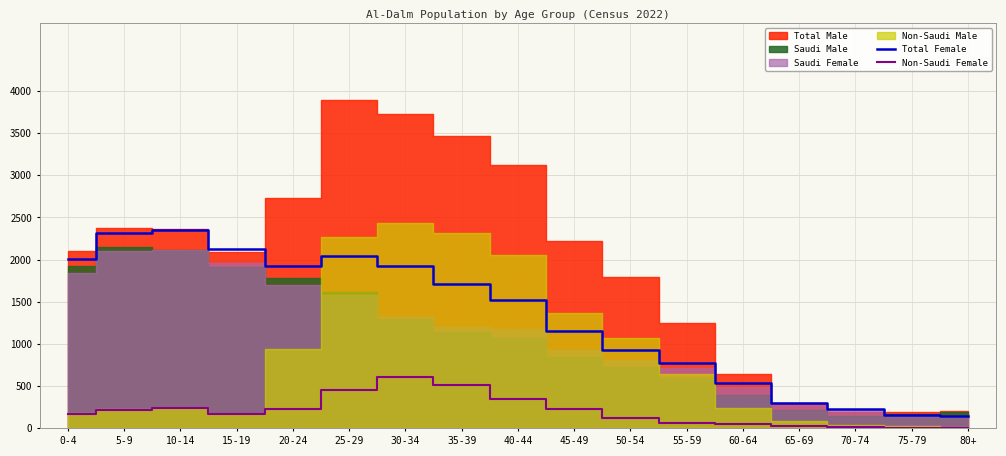

True or false: Total Female and Non-Saudi Female intersect in this chart.

False